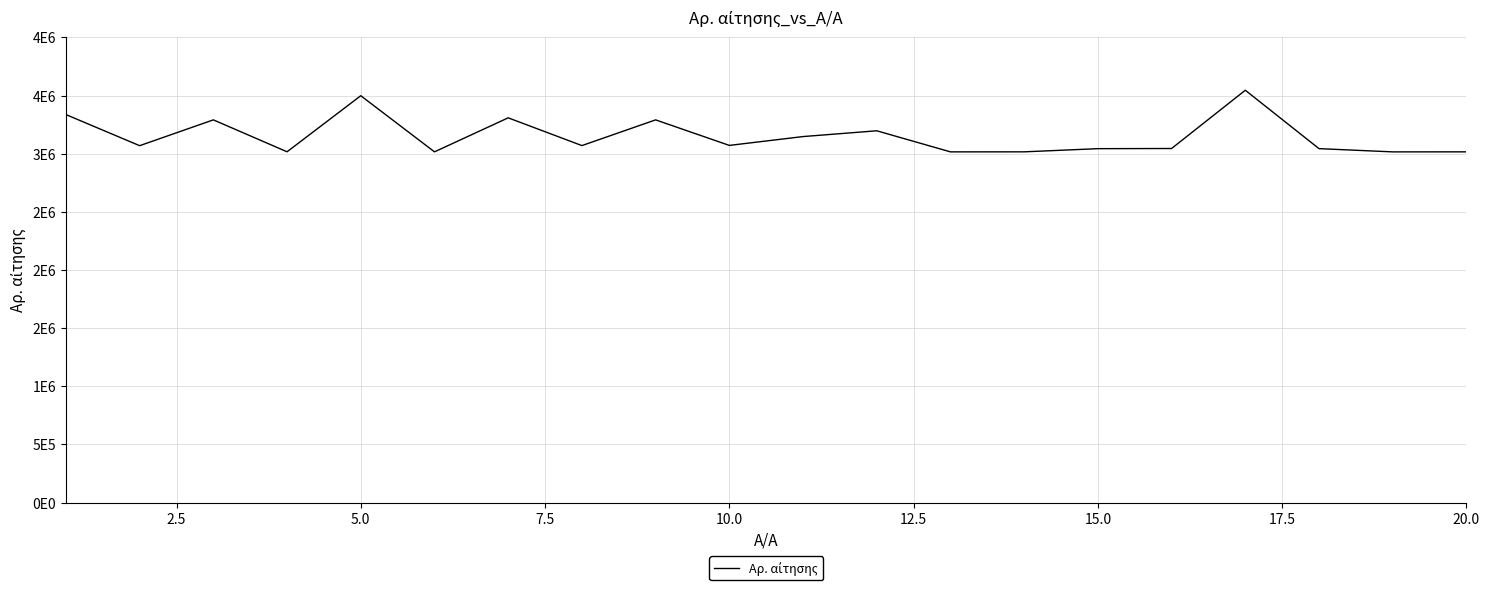

Reading left to right, list all the values displayed in this chart.

3336295	3068780	3290804	3016286	3498509	3015793	3308332	3069624	3290791	3071217	3147196	3196919	3015628	3015842	3043190	3044598	3545574	3043388	3015488	3015805